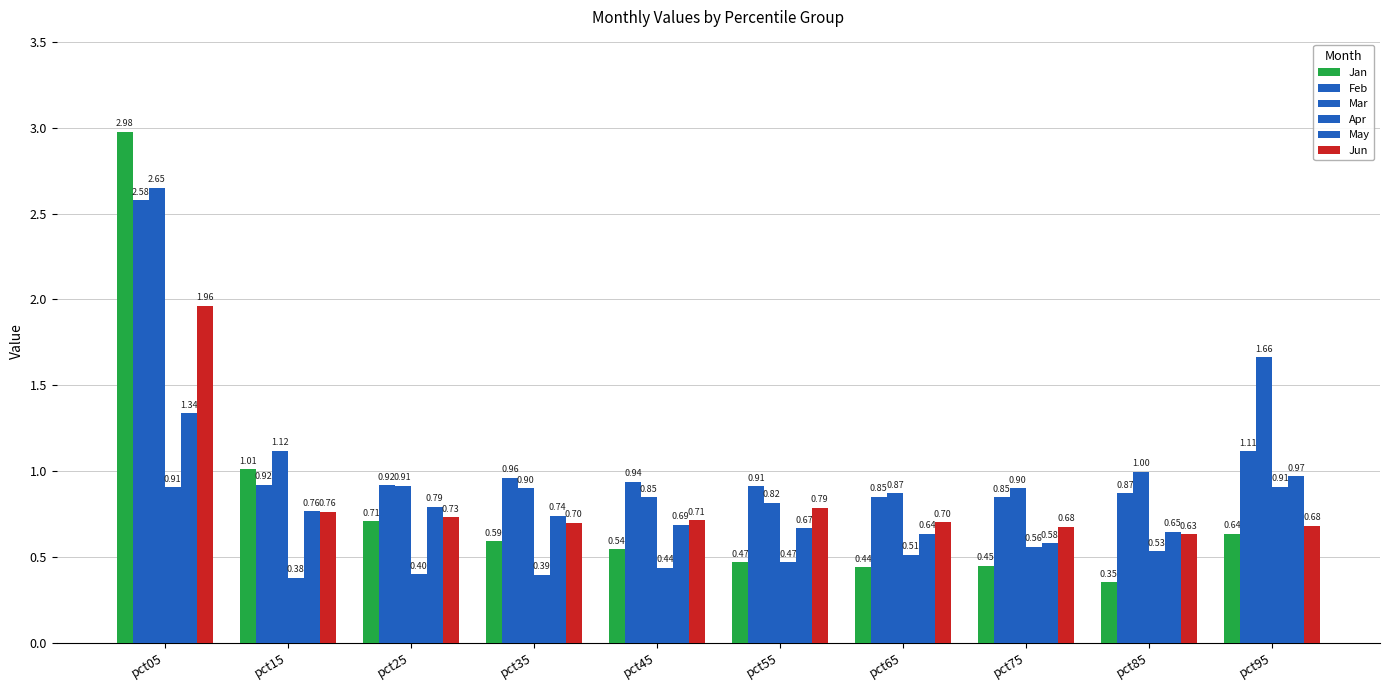

How many bars are there in each group?

6